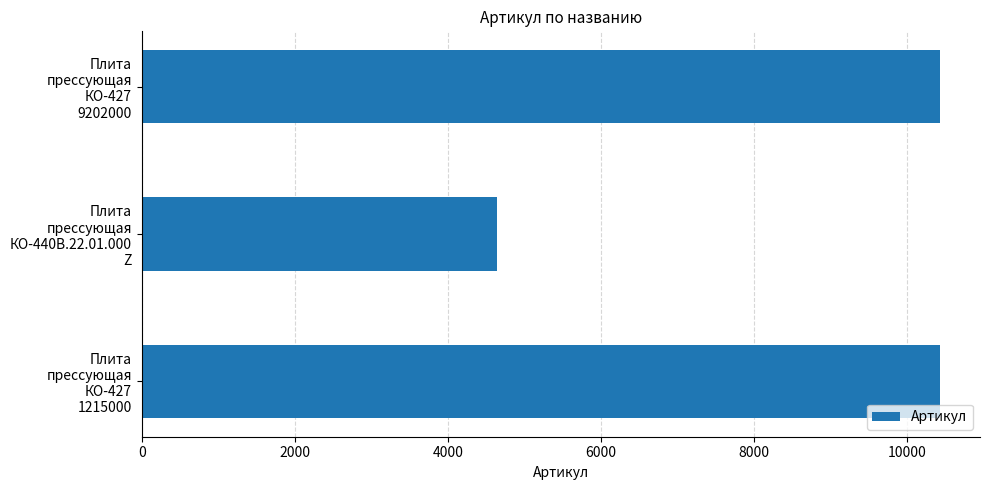

What is the maximum value shown in the chart?

10428